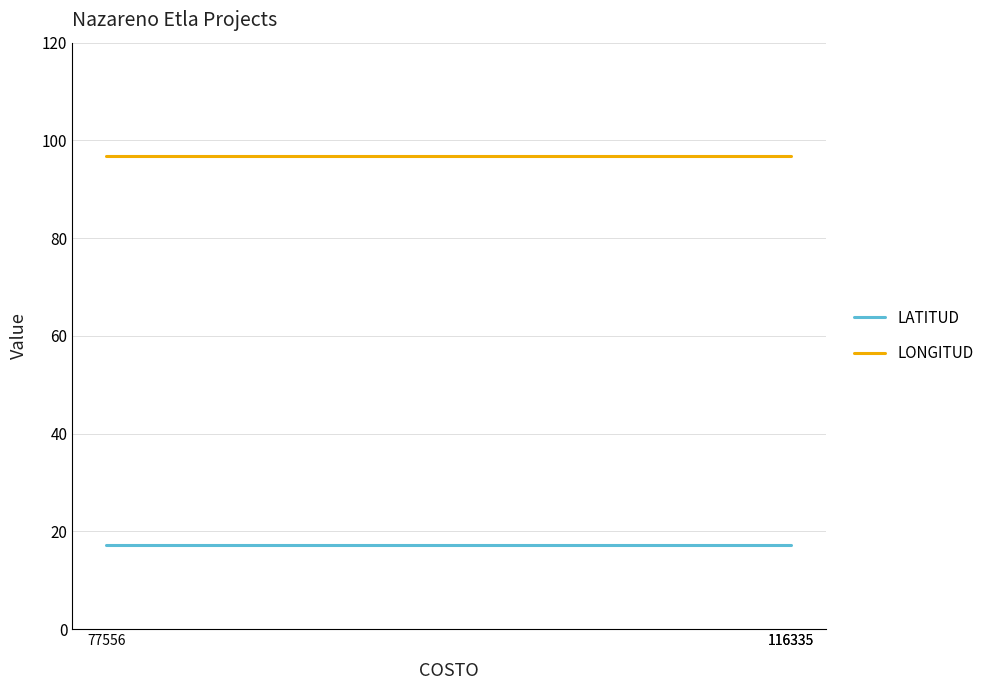

What is the total value across all series at 77556?

114.0